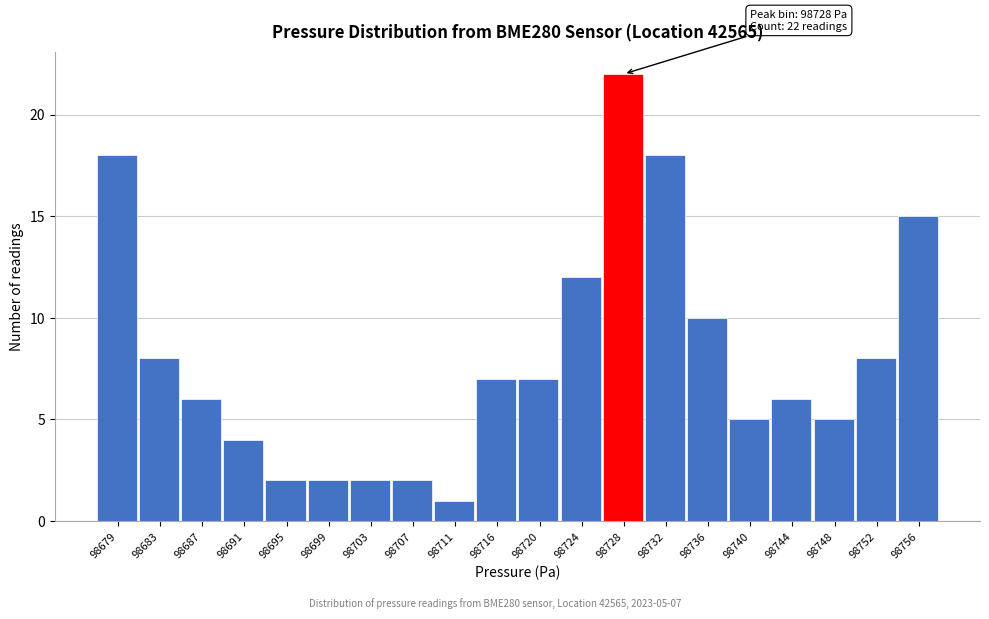

Which range on the x-axis has the tallest bar?

98725.5 to 98730.0